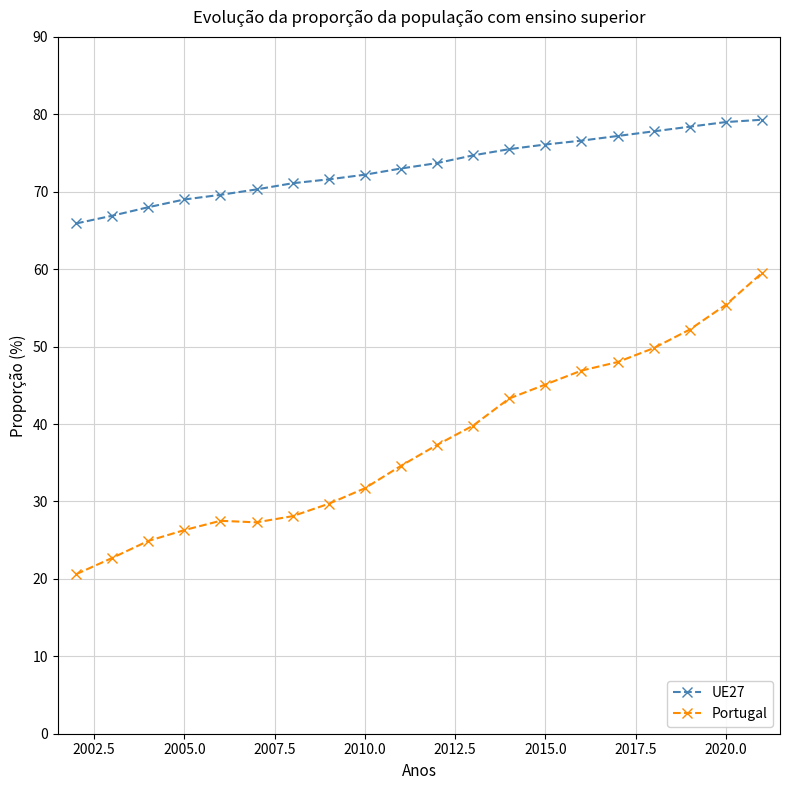

What is the minimum value shown in the chart?

20.6